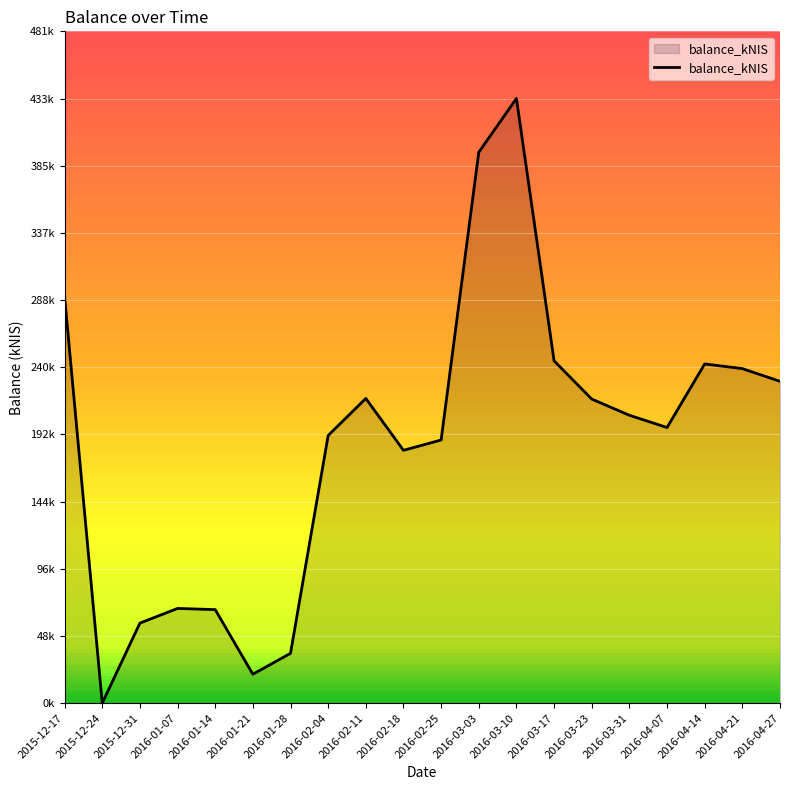

Does the chart display data point markers on the line(s)?

No